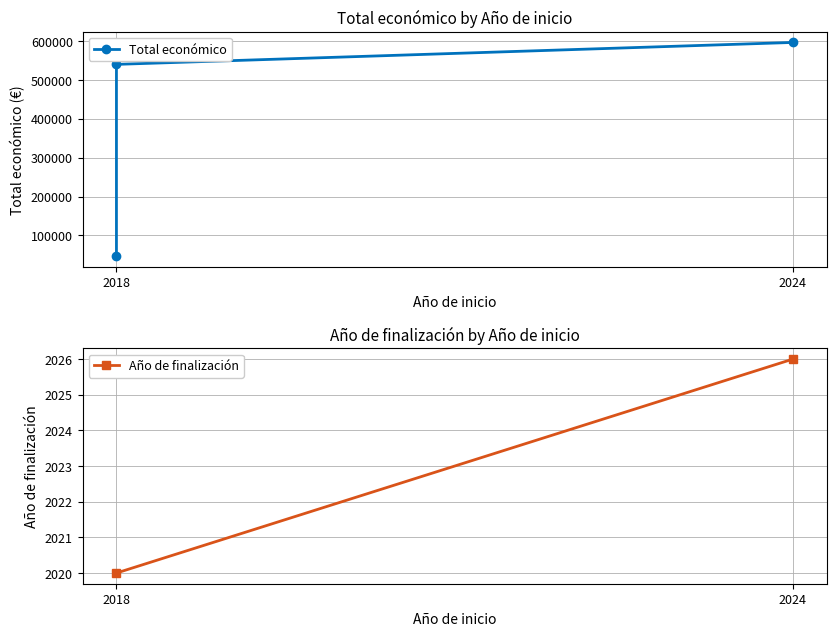

Reading left to right, list all the values displayed in this chart.

46300	540000	596384